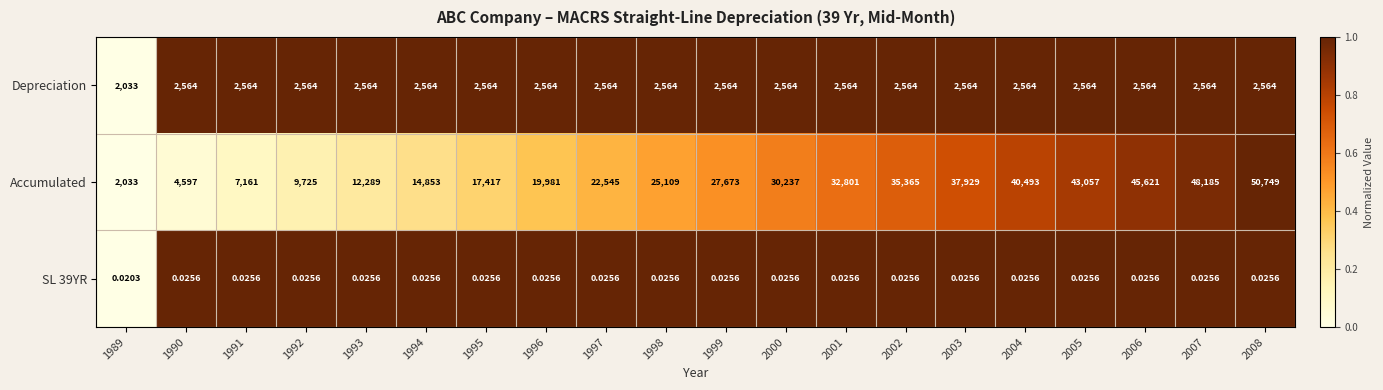

Which series has the largest range (max minus min)?

Accumulated